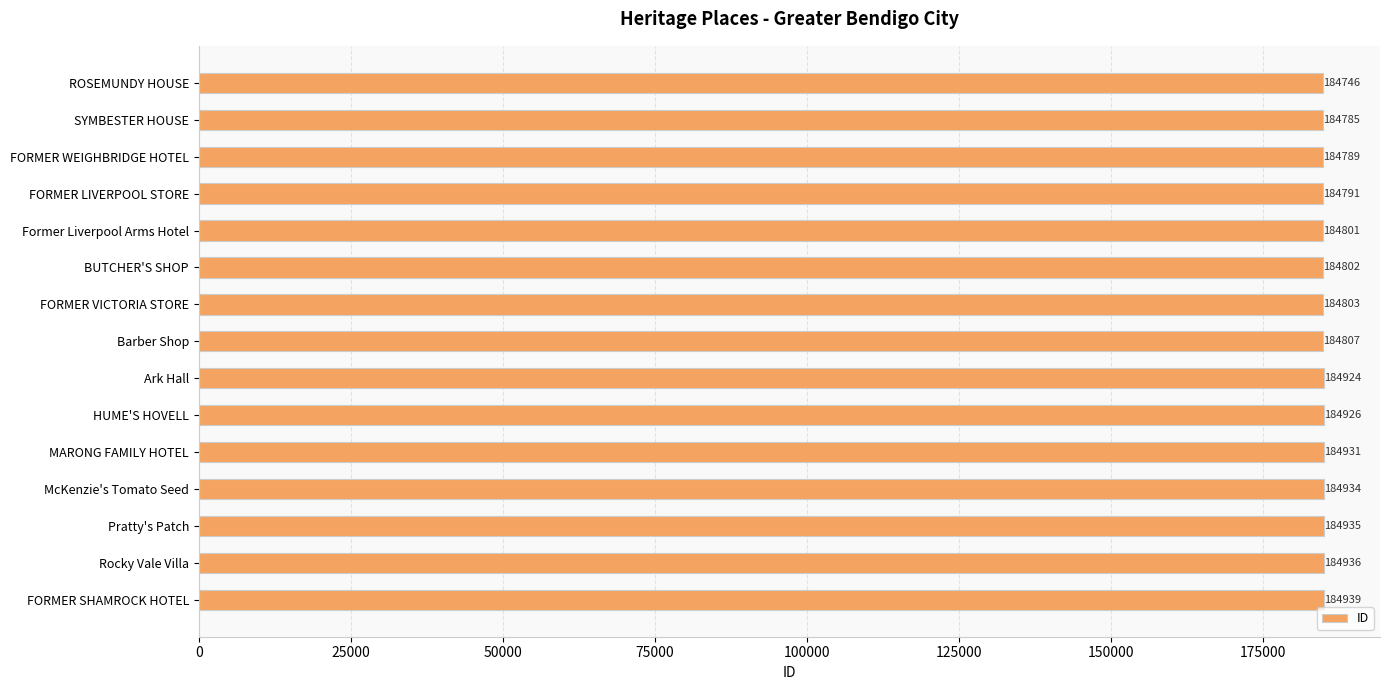

What is the difference between the maximum and minimum values?

193